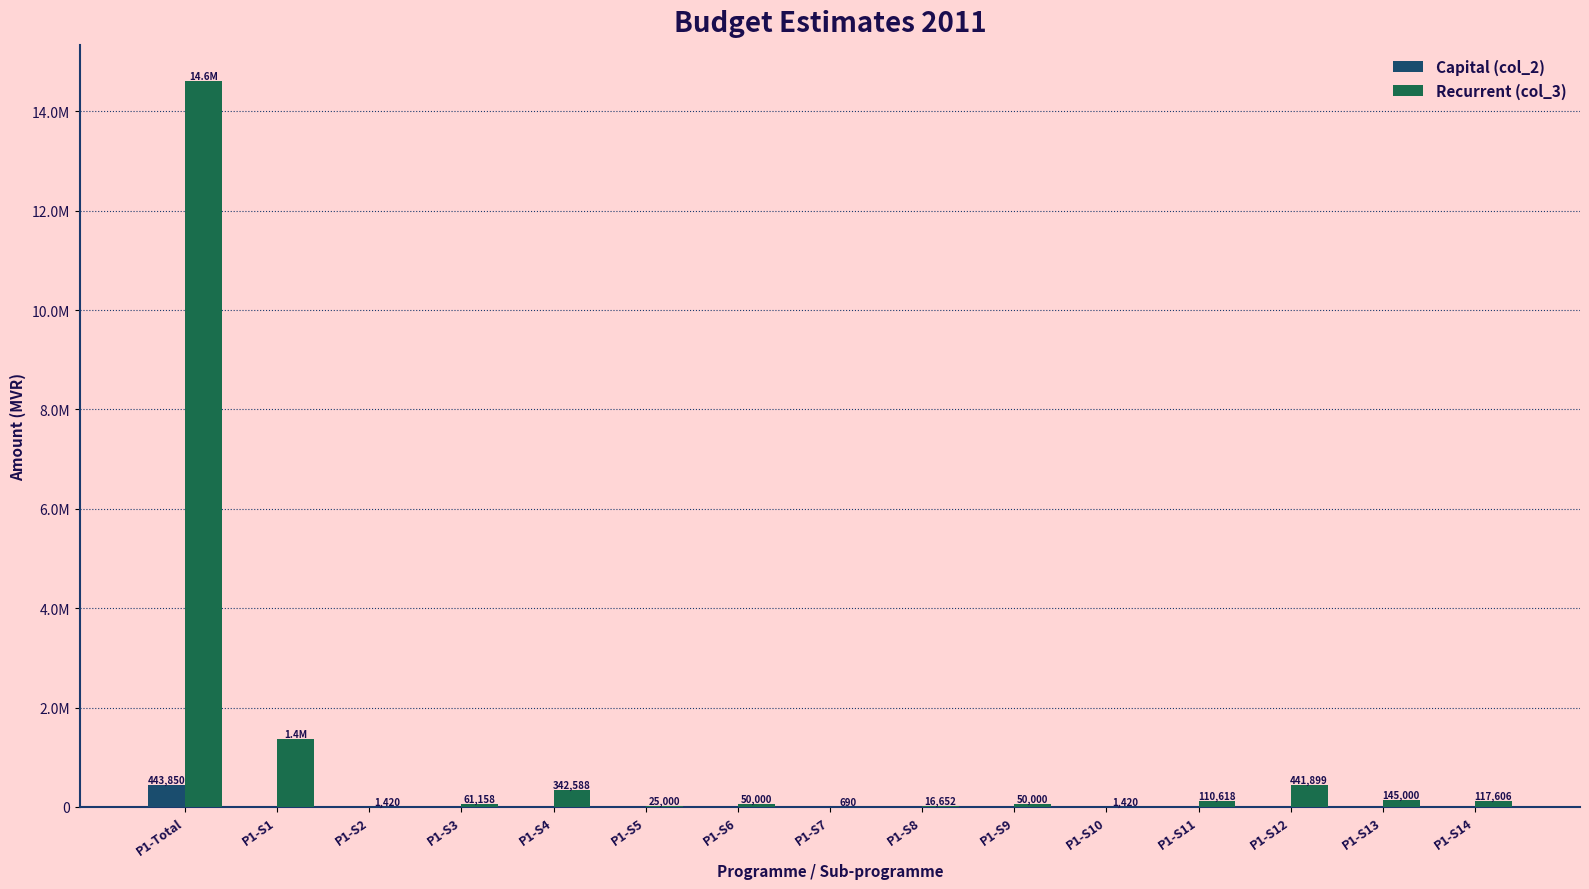

What are all the series names shown in the legend?

Capital (col_2), Recurrent (col_3)